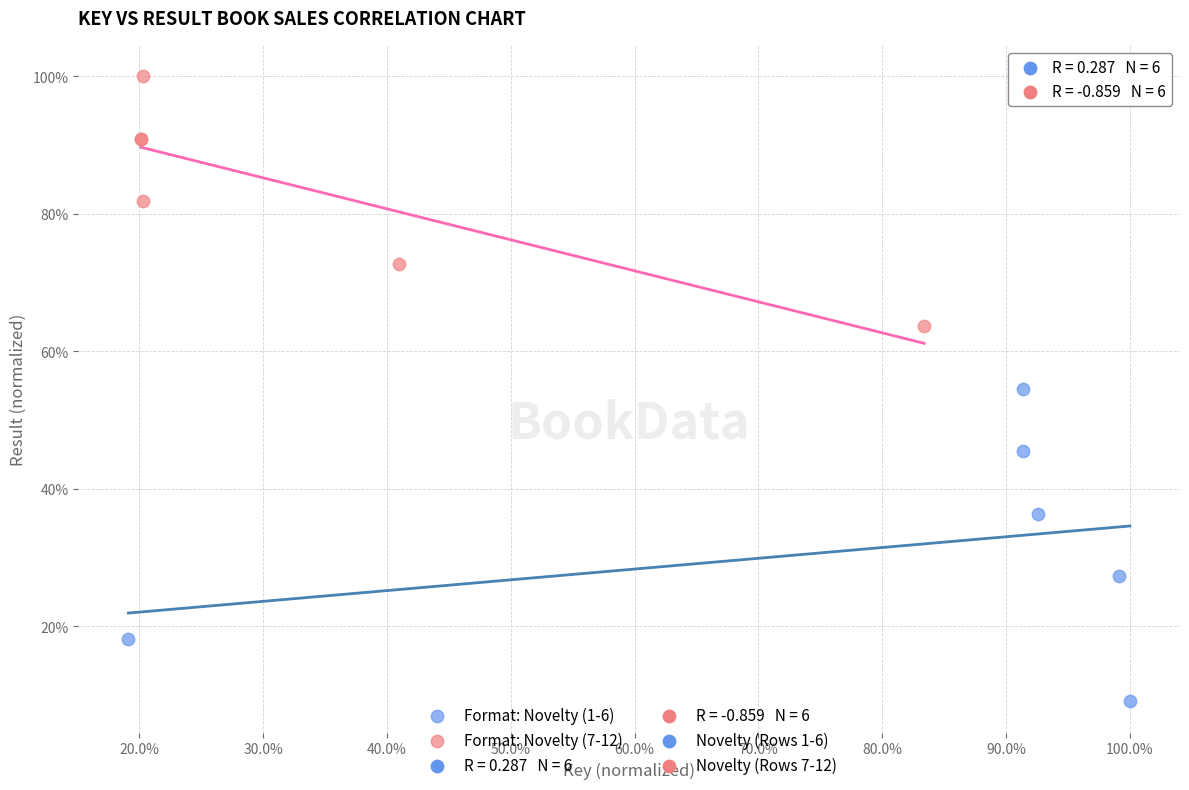

Which series reaches the minimum Y coordinate?

Format: Novelty (1-6)